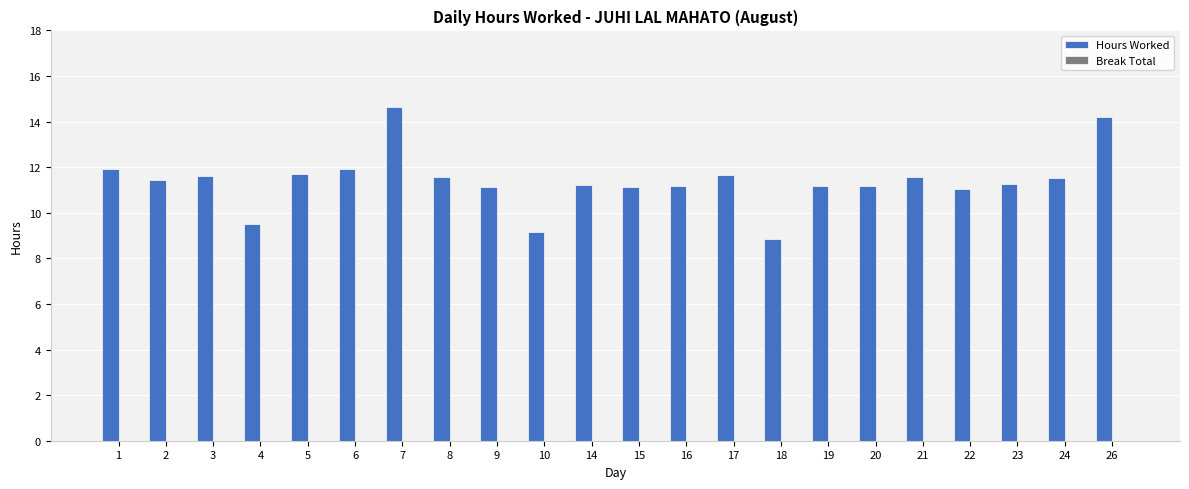

Is it true that the value at 19 is 16.2?

False